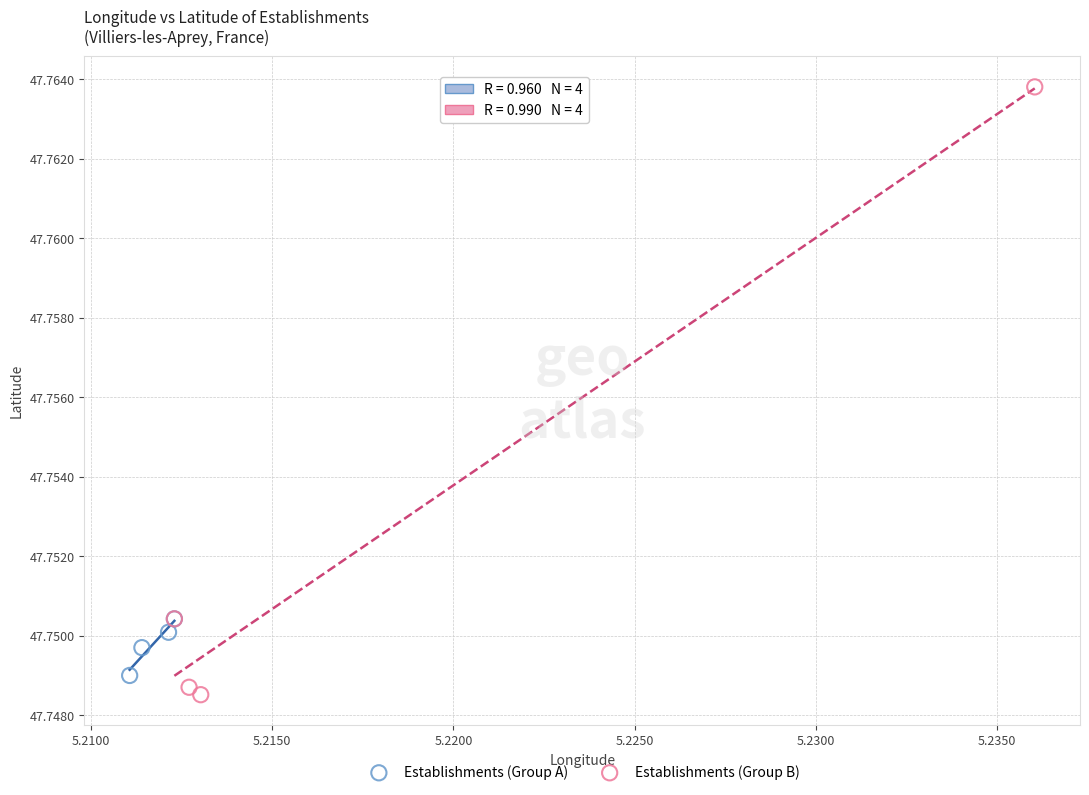

Which series contains the highest Y value?

Establishments (Group B)